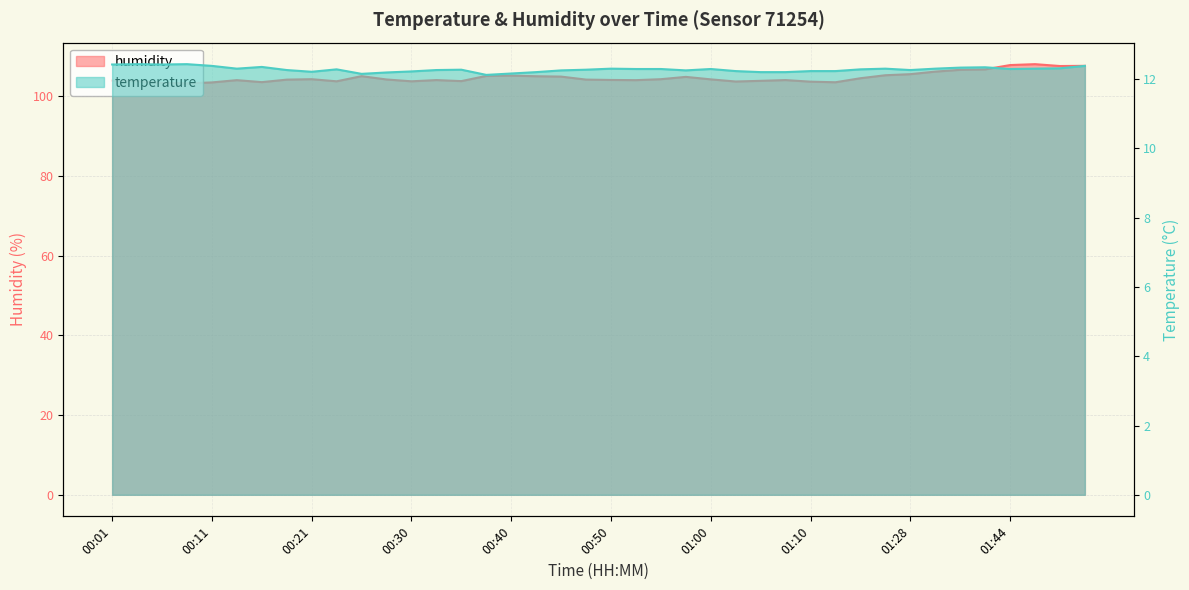

How many data points in humidity are less than 104?

17